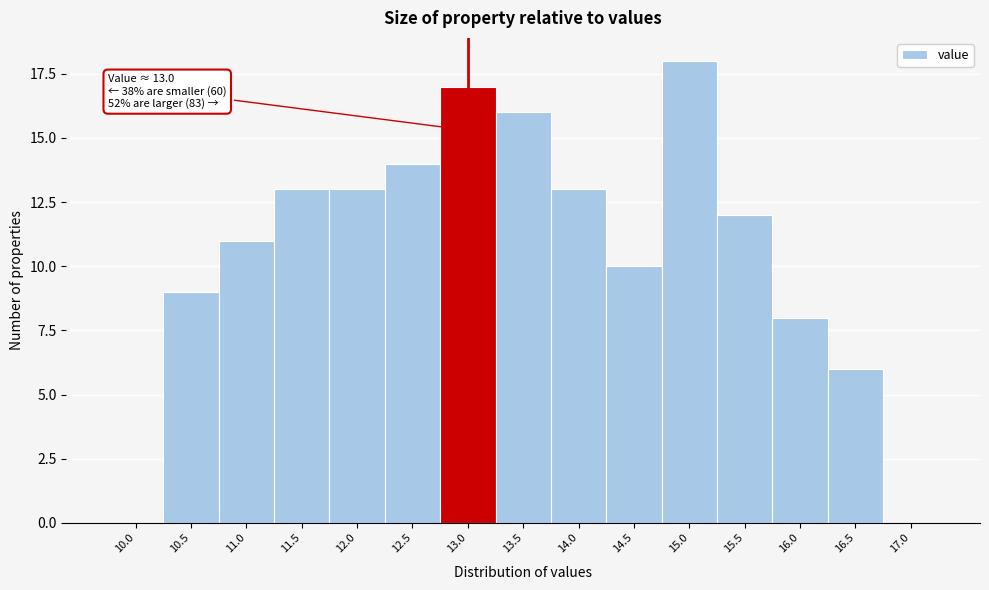

Reading left to right, extract all data points from this chart.

10.0=0	10.5=9	11.0=11	11.5=13	12.0=13	12.5=14	13.0=17	13.5=16	14.0=13	14.5=10	15.0=18	15.5=12	16.0=8	16.5=6	17.0=0